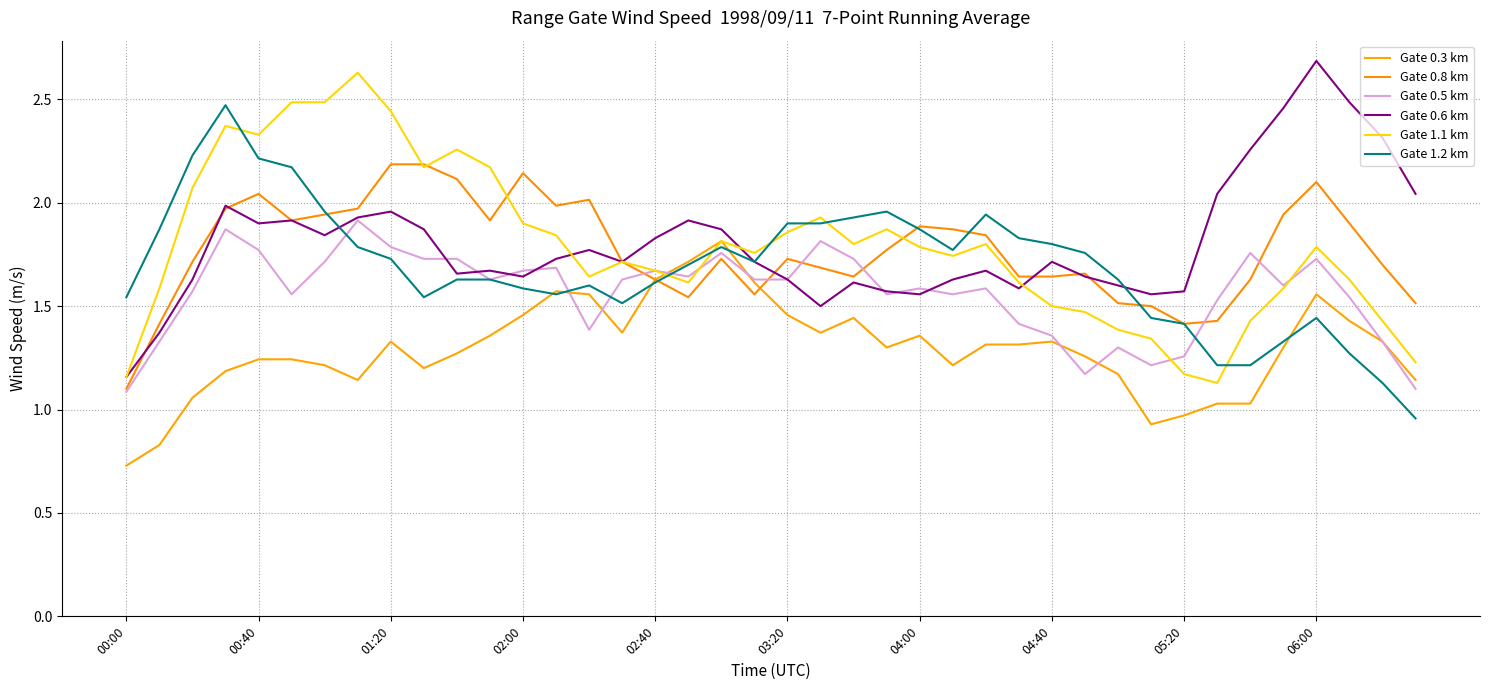

How many lines are shown in the chart?

6